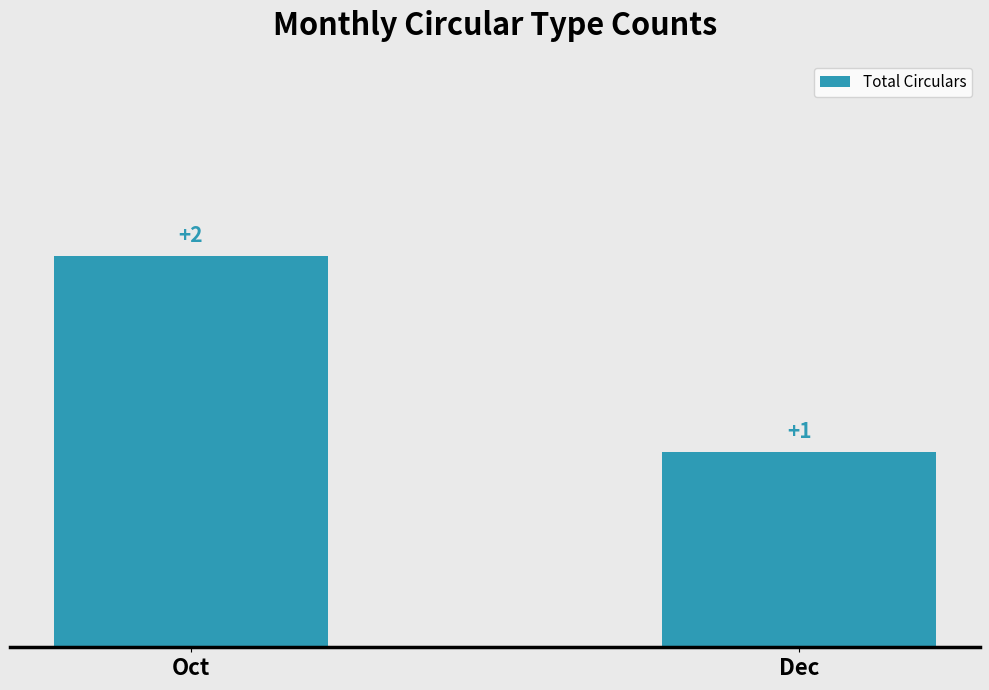

What is the value of the 2nd bar from the left?

1